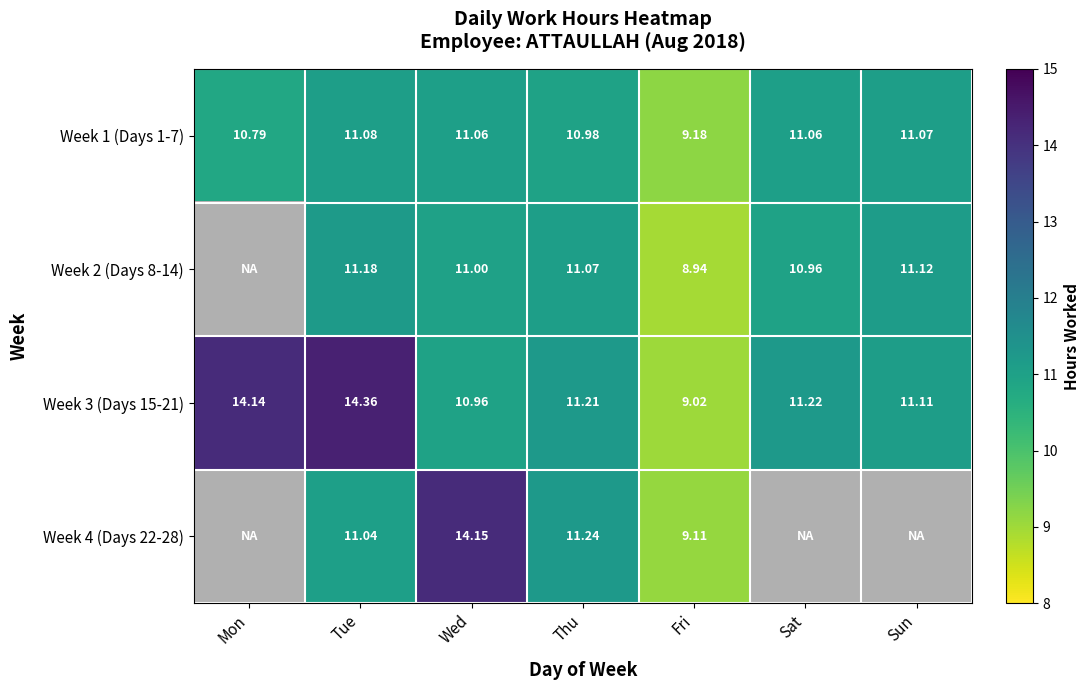

Is it true that Week 4 (Days 22-28) equals 4.0 at Fri?

False